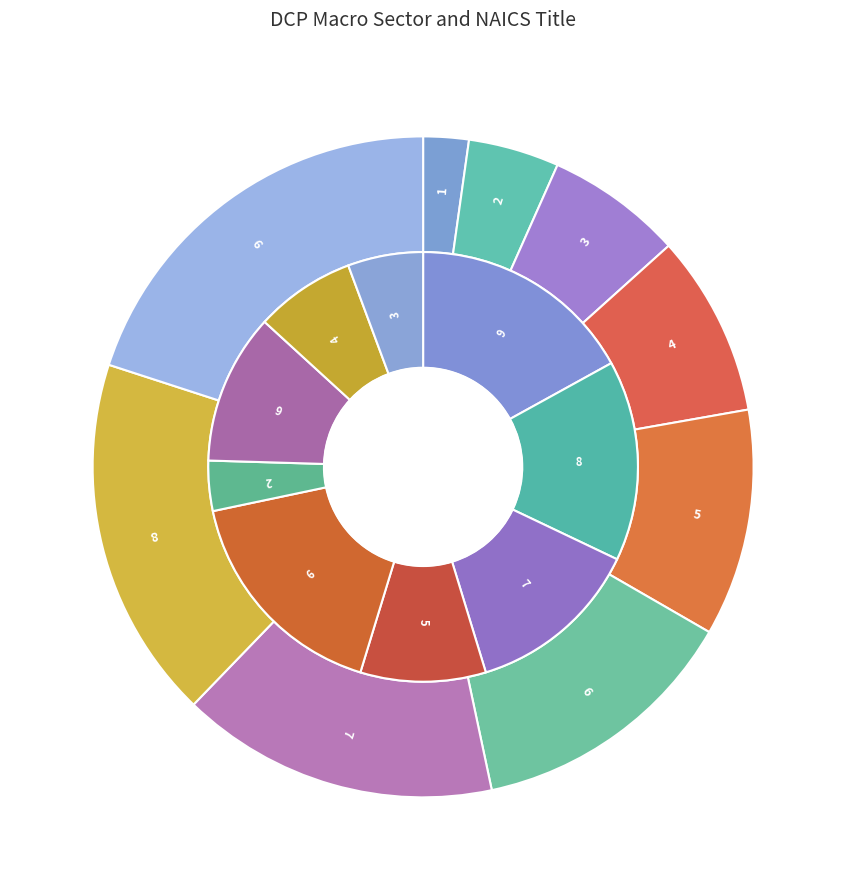

The 7 slice represents 1% of the pie. True or false?

False